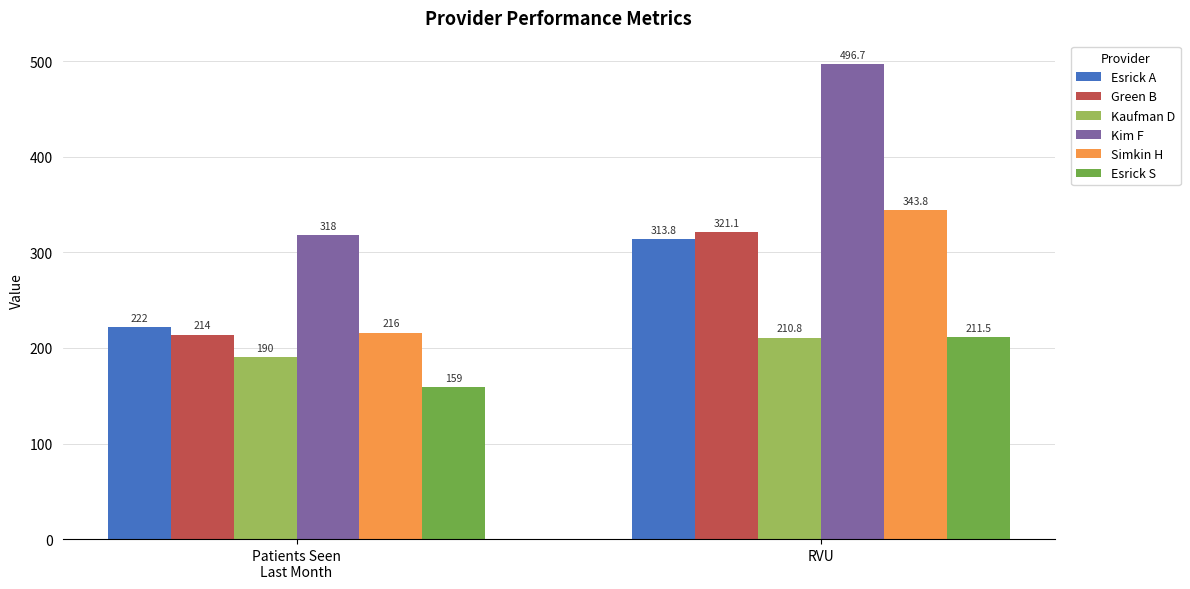

What is the minimum value shown in the chart?

159.0